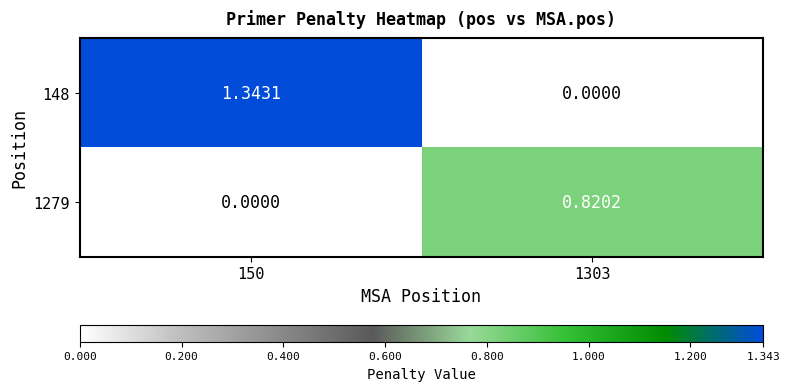

Is the value of 1279 at 1303 greater than the value of 148 at 1303?

Yes